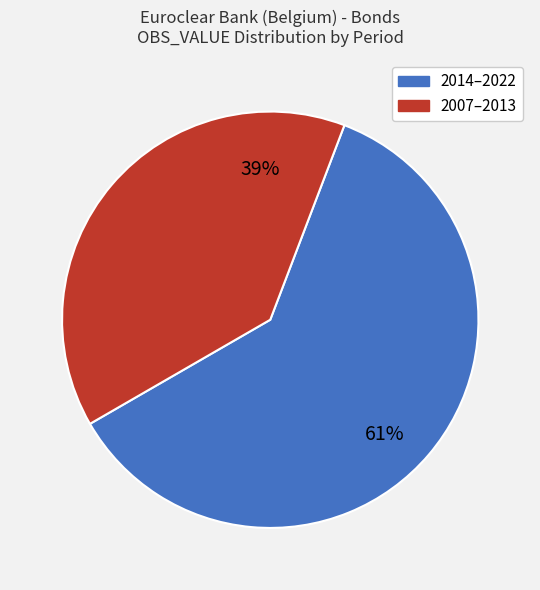

Is there a majority slice in this chart?

Yes